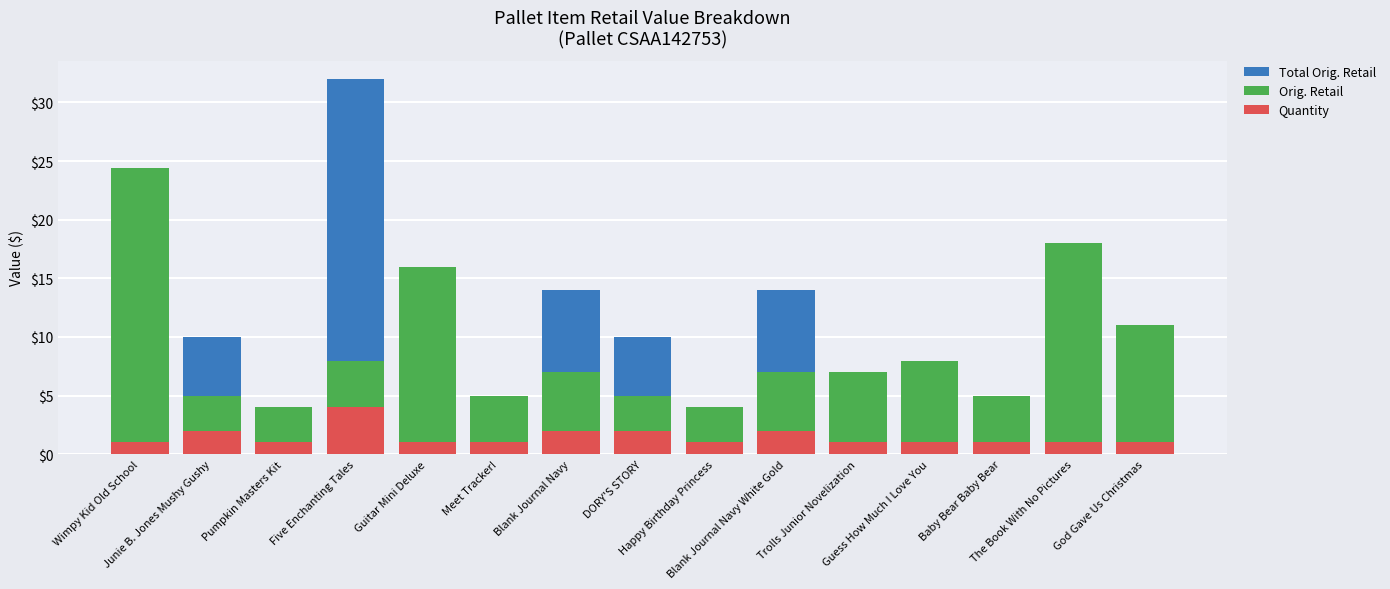

At which label is Total Orig. Retail closest to 17?

The Book With No Pictures